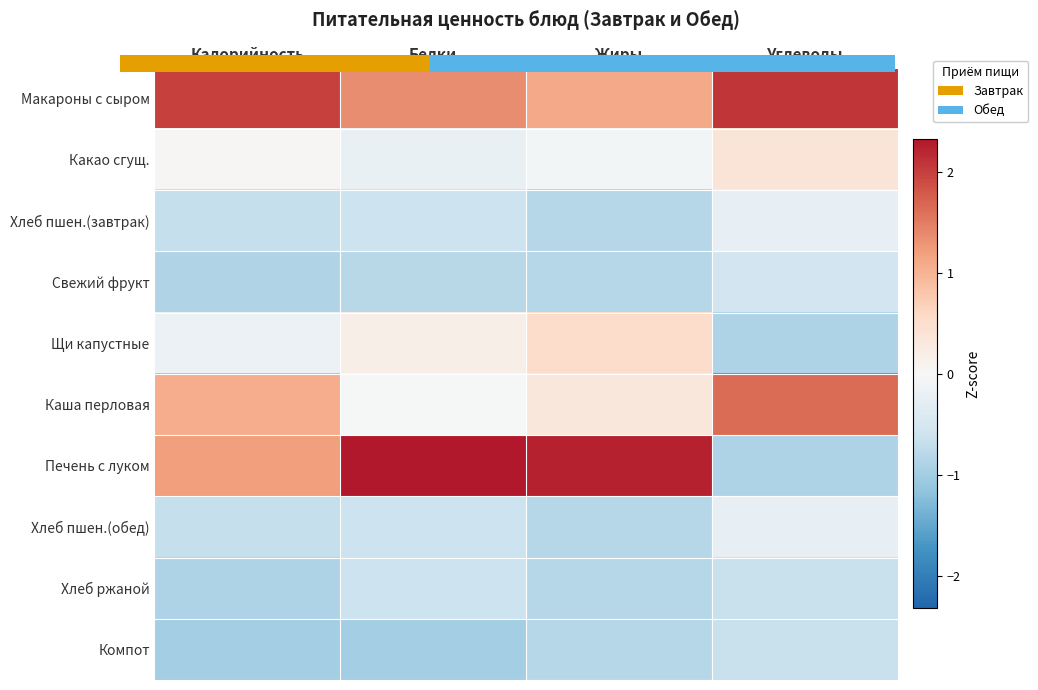

What is the difference between the highest and lowest values at Жиры?

3.1